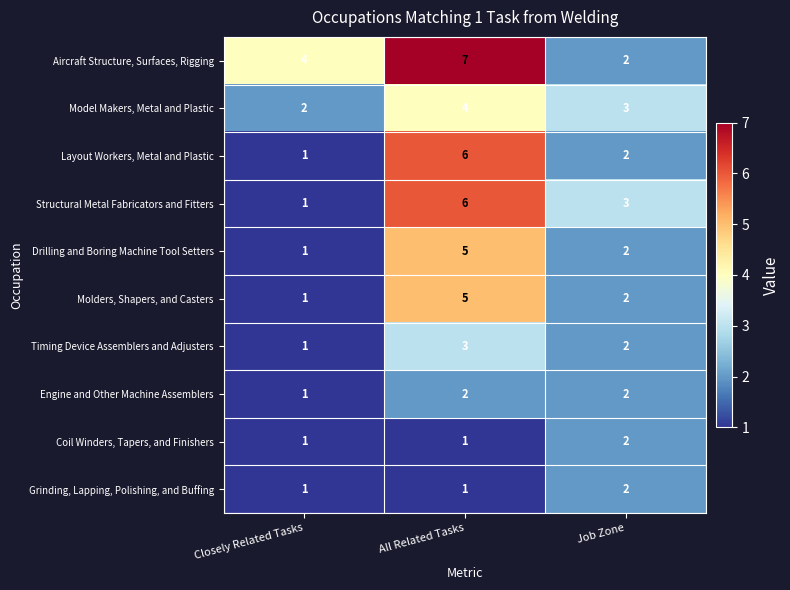

At which label is Model Makers, Metal and Plastic closest to 3?

Job Zone